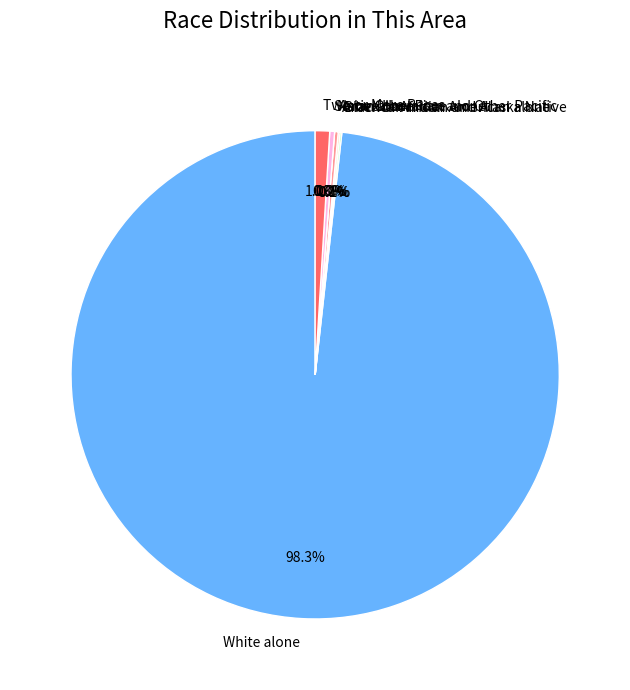

Which has a higher value, White alone or Black or African American alone?

White alone